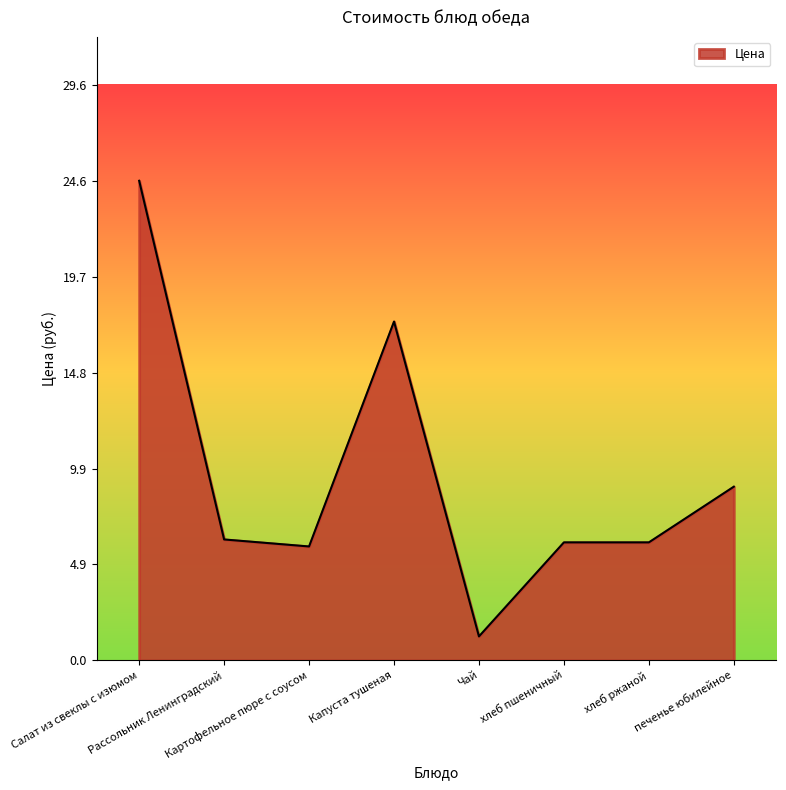

Count the number of data series in this chart.

1